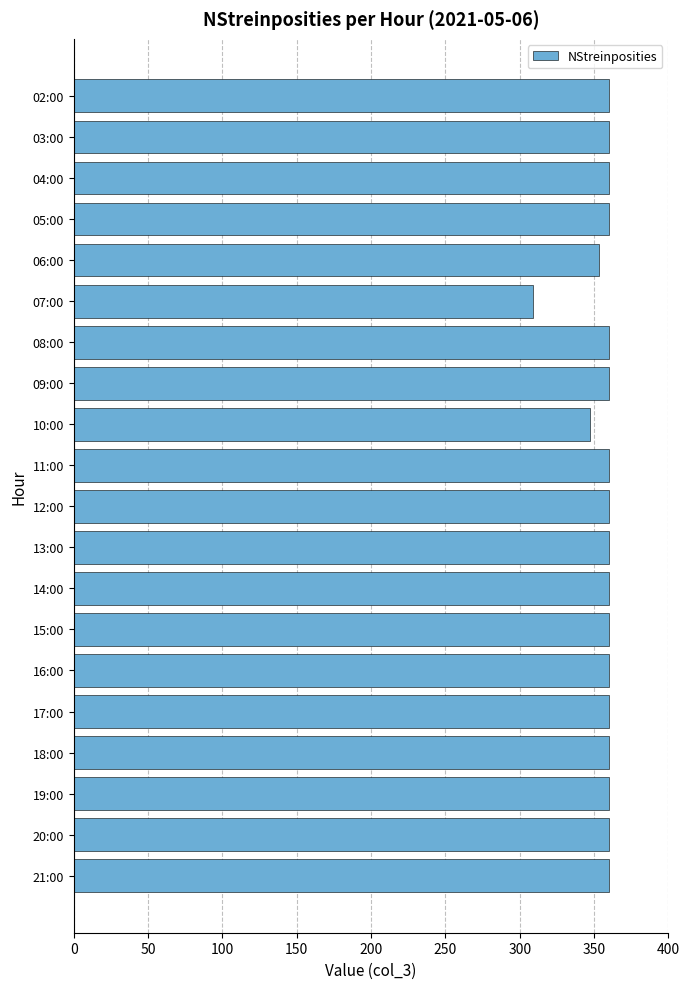

What is the difference between the maximum and minimum values?

51